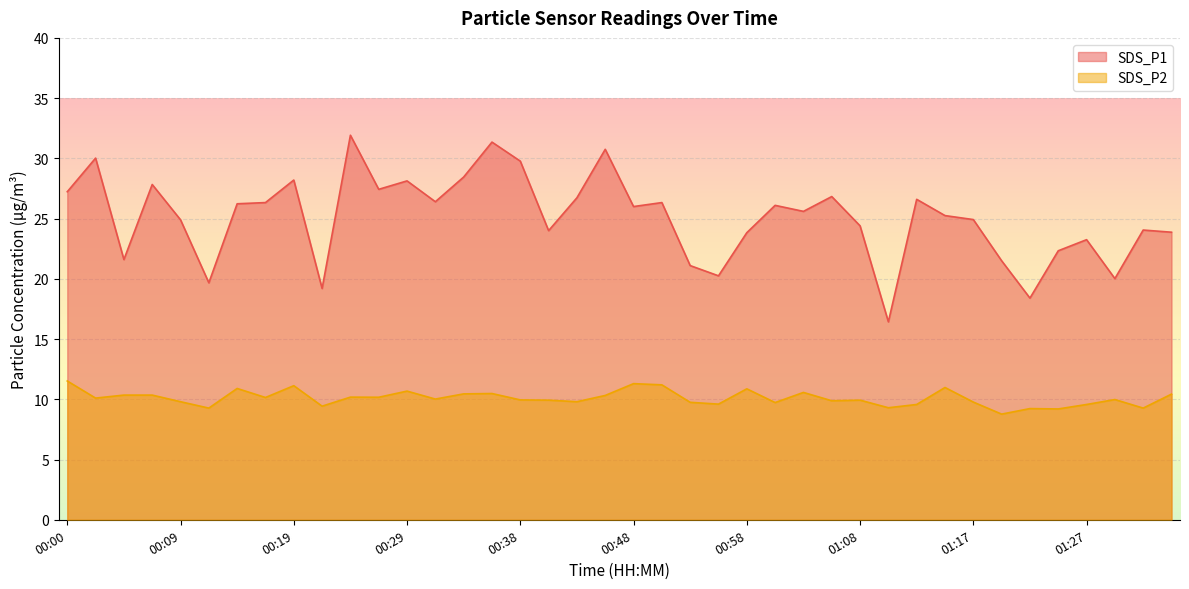

What is the value of the SDS_P2 point at the 20th from the left?

10.3